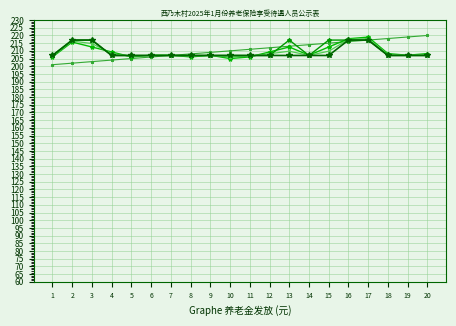

What is the sum of all 合计 values?

4200.0